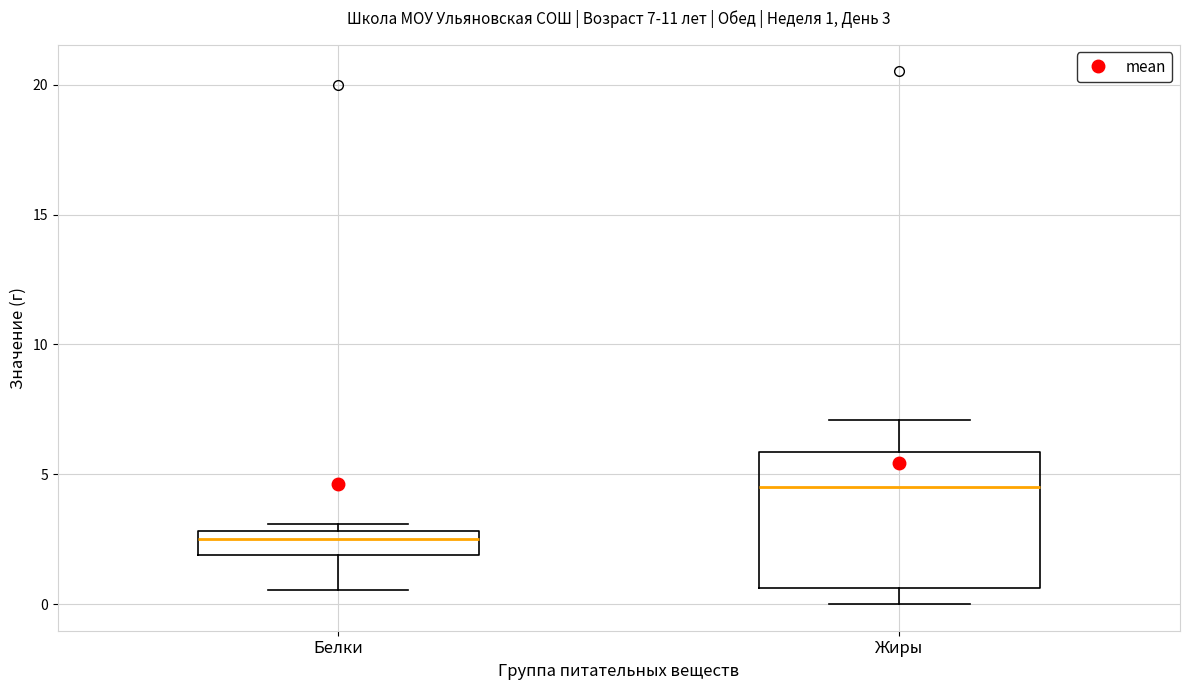

Which box is the tallest, from its lower edge to its upper edge?

Жиры